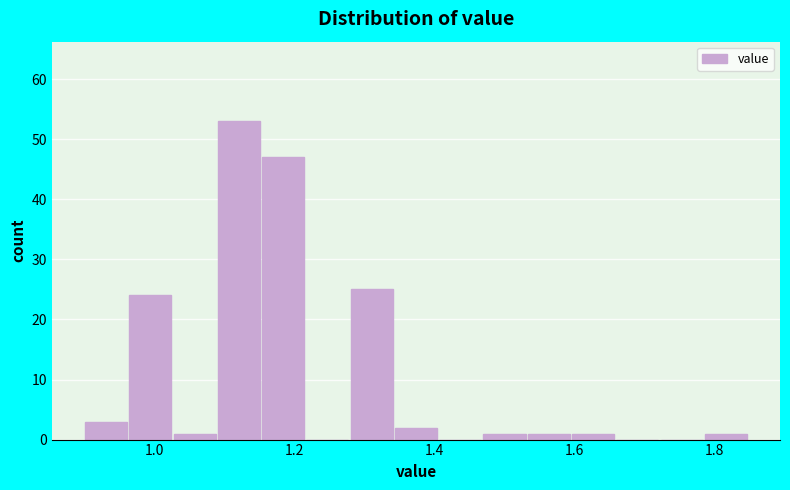

Around what value on the x-axis is the tallest bar? Give the approximate position of its centre, as read against the axis.

1.12